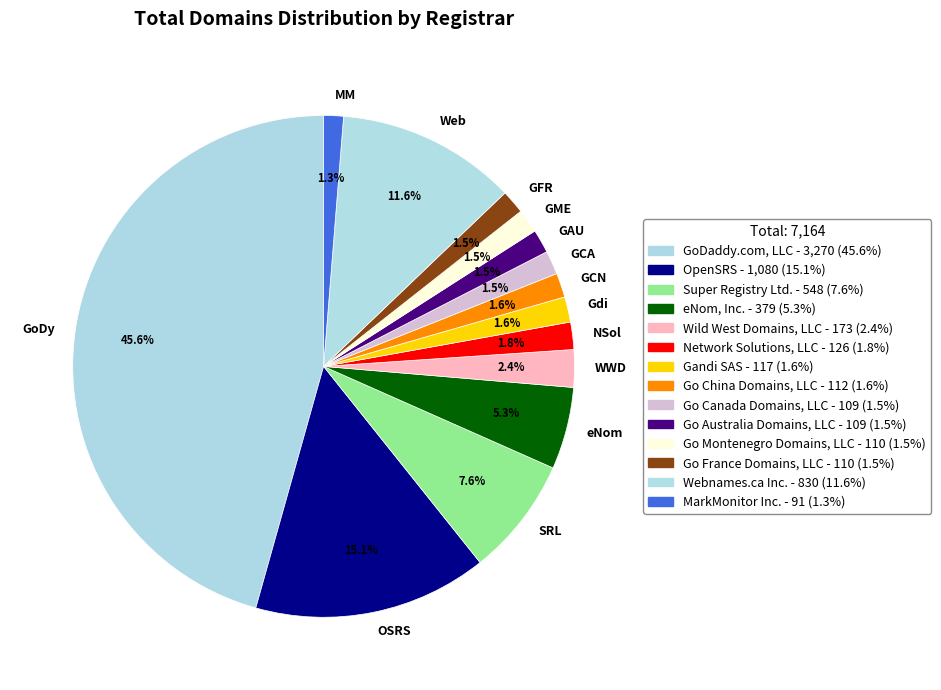

How many slices are in this pie chart?

14